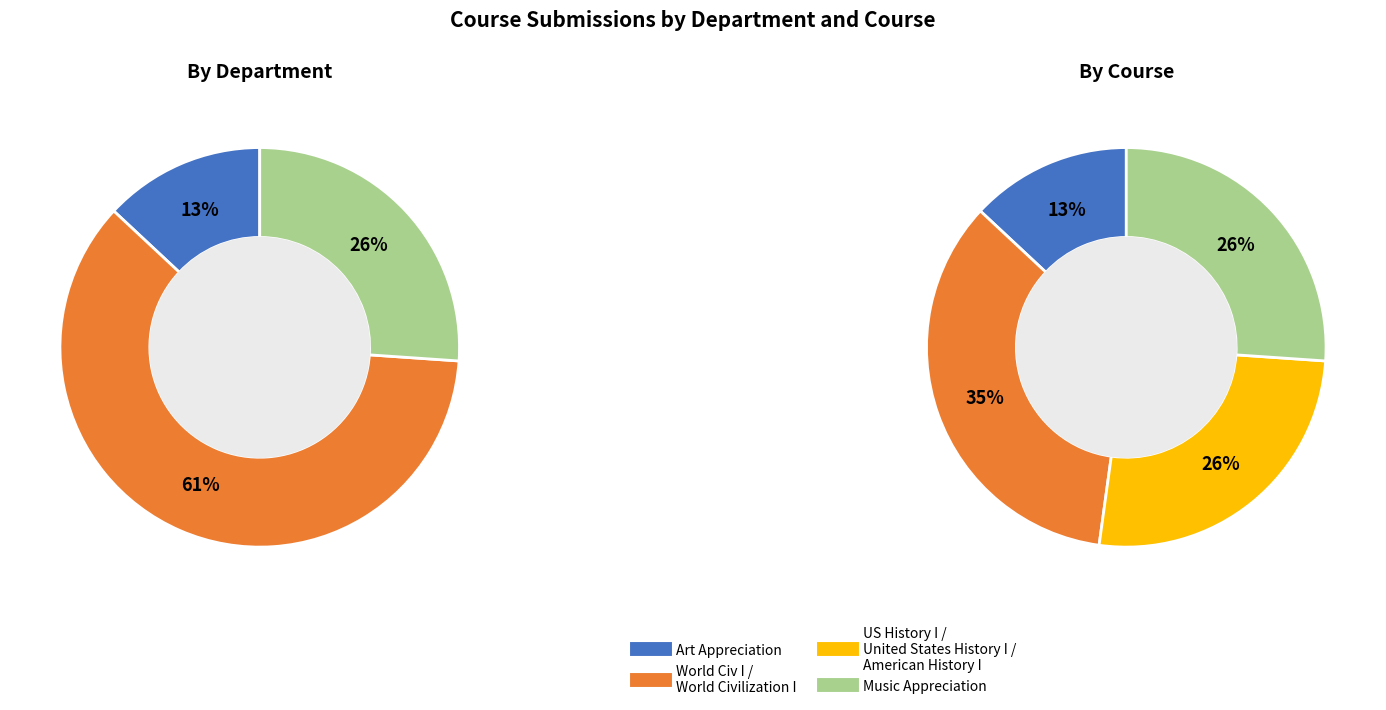

Is there a majority slice in this chart?

Yes